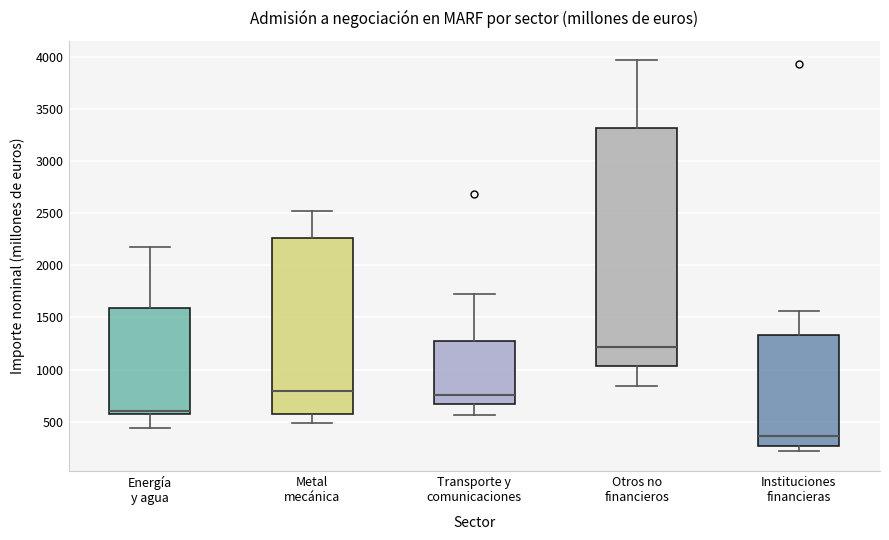

Where does the median line of the box for Otros no financieros sit on the y-axis? The values are not printed on the chart, so give them approximately, as read against the axis.

1200